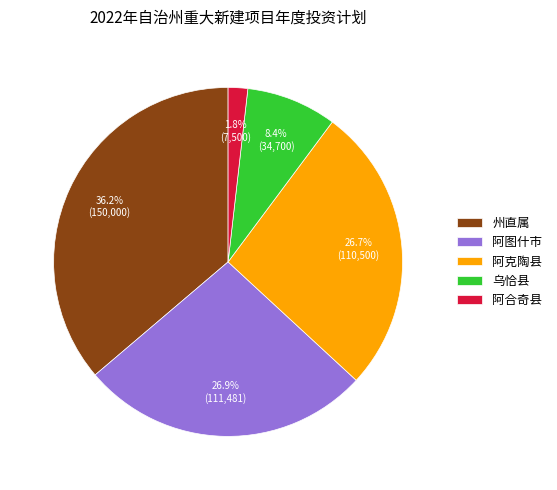

To the nearest percent, what is the difference between the largest and smallest slice percentages?

34%